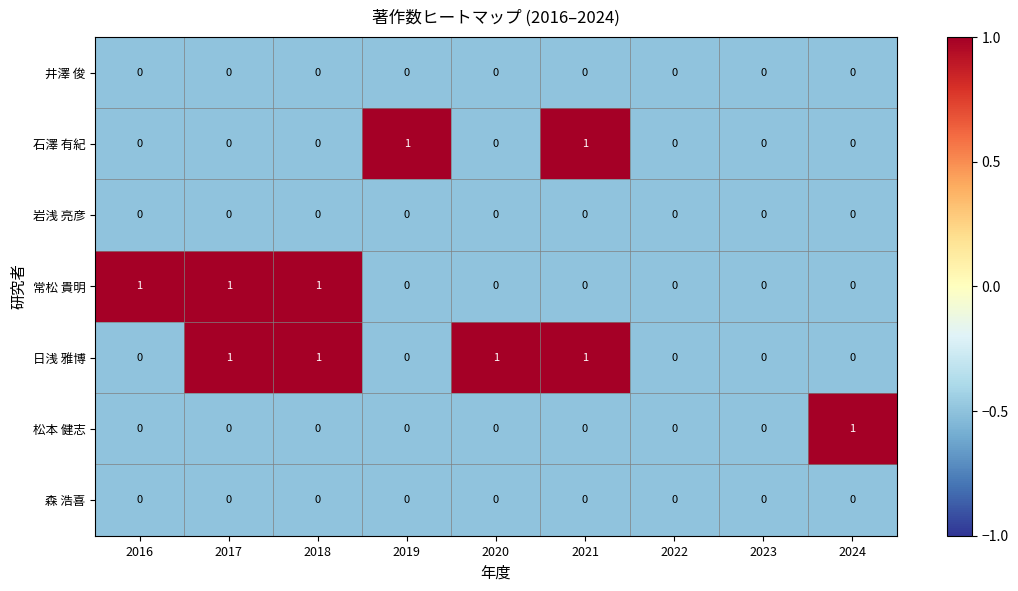

Is it true that 常松 貴明 equals 0 at 2021?

True